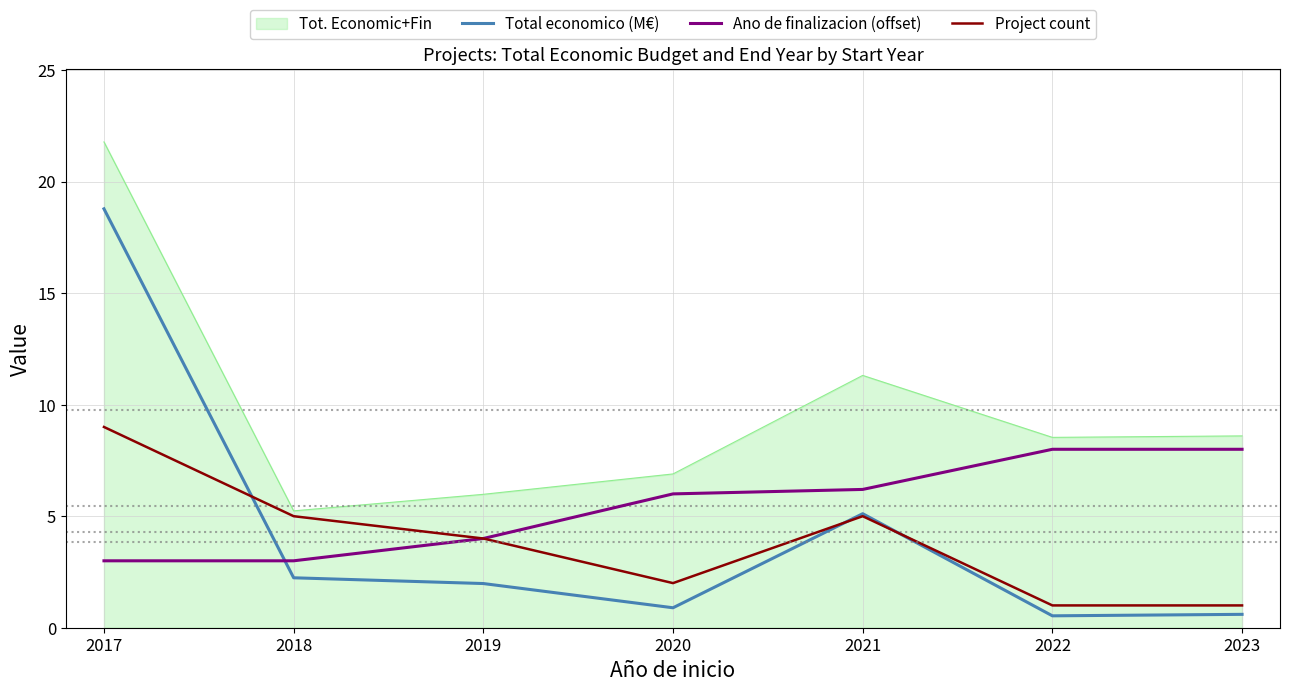

What is the lowest value of the Project count series?

1.0